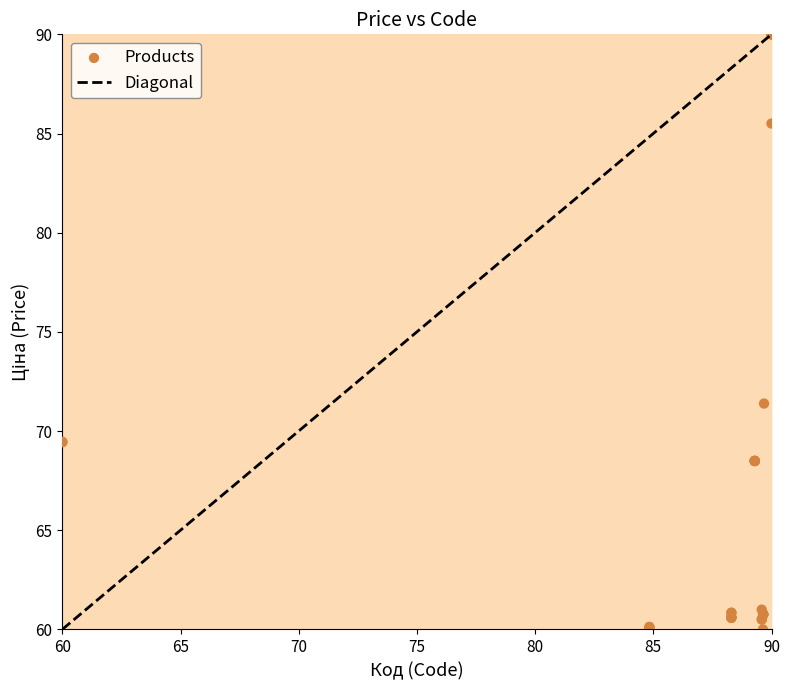

What Y value in the scatter plot is closest to 75?

71.4